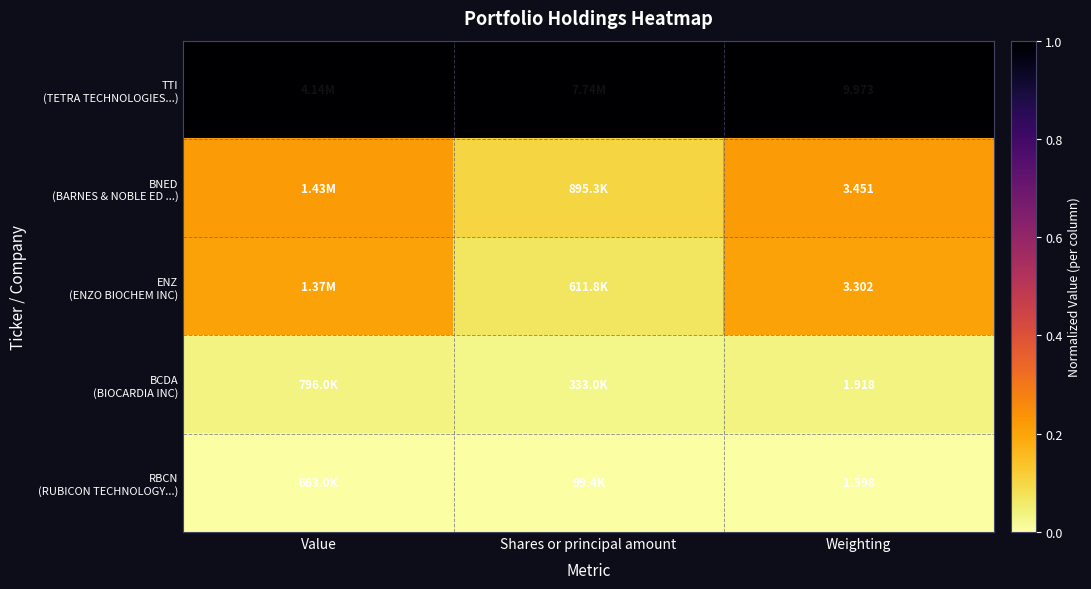

At how many categories does at least one series exceed 0?

3